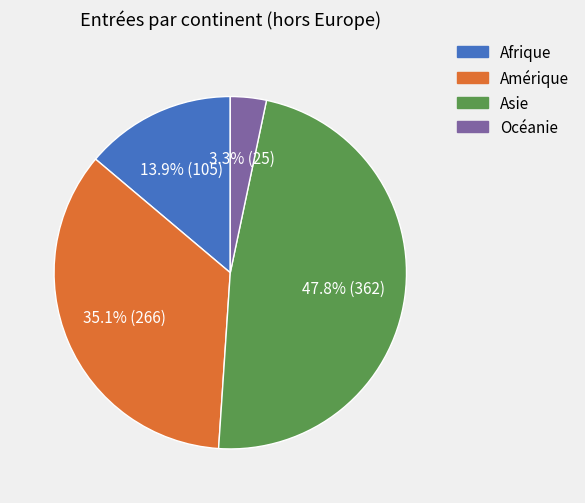

What percentage is the Afrique slice, to the nearest percent?

14%